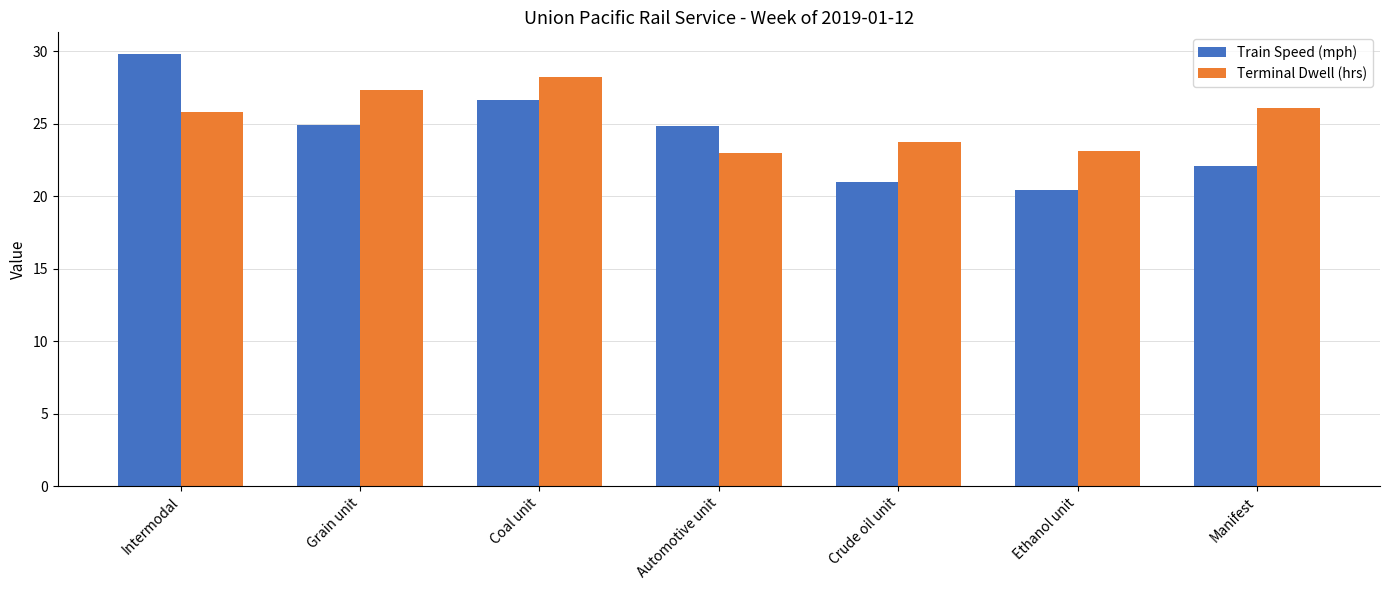

The Train Speed (mph) series shows 6.0 at Manifest. True or false?

False